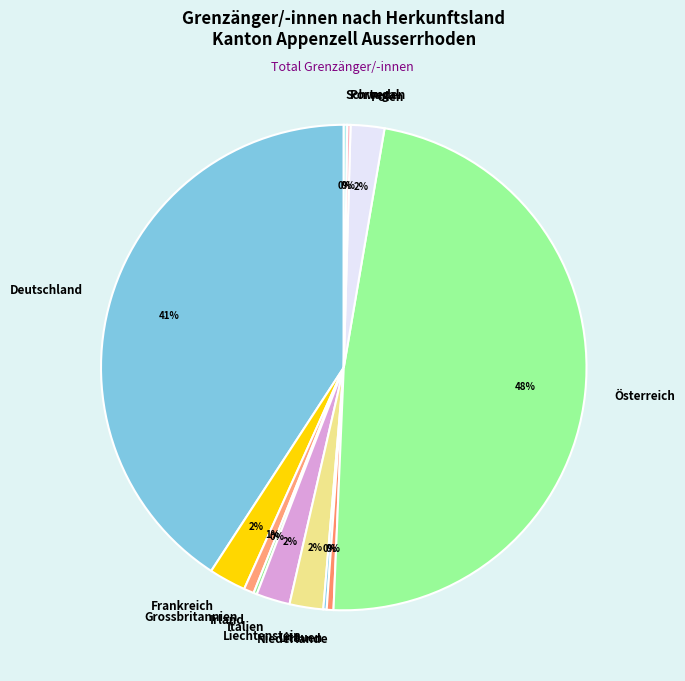

Which has a higher value, Polen or Grossbritannien?

Polen